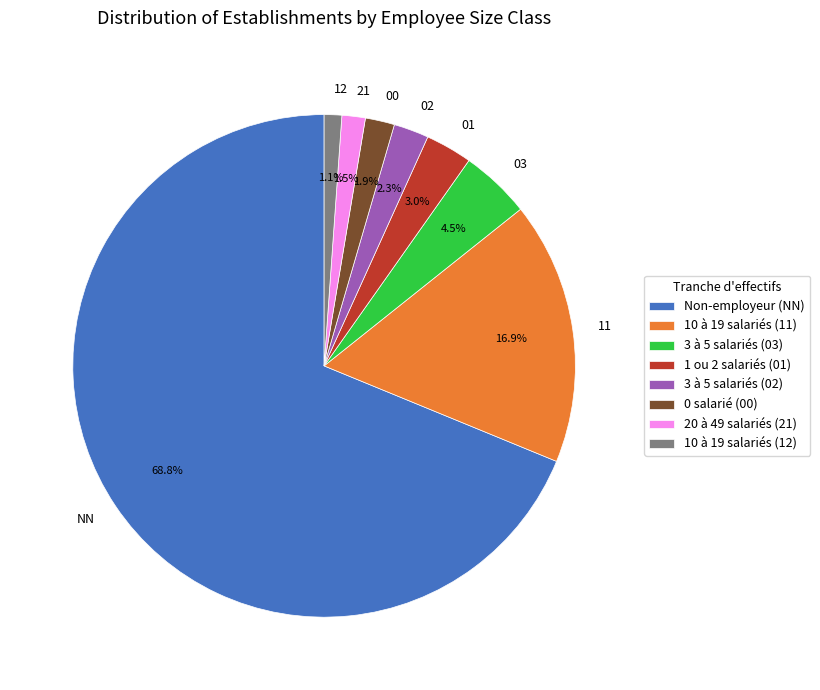

Which slice is the largest?

NN